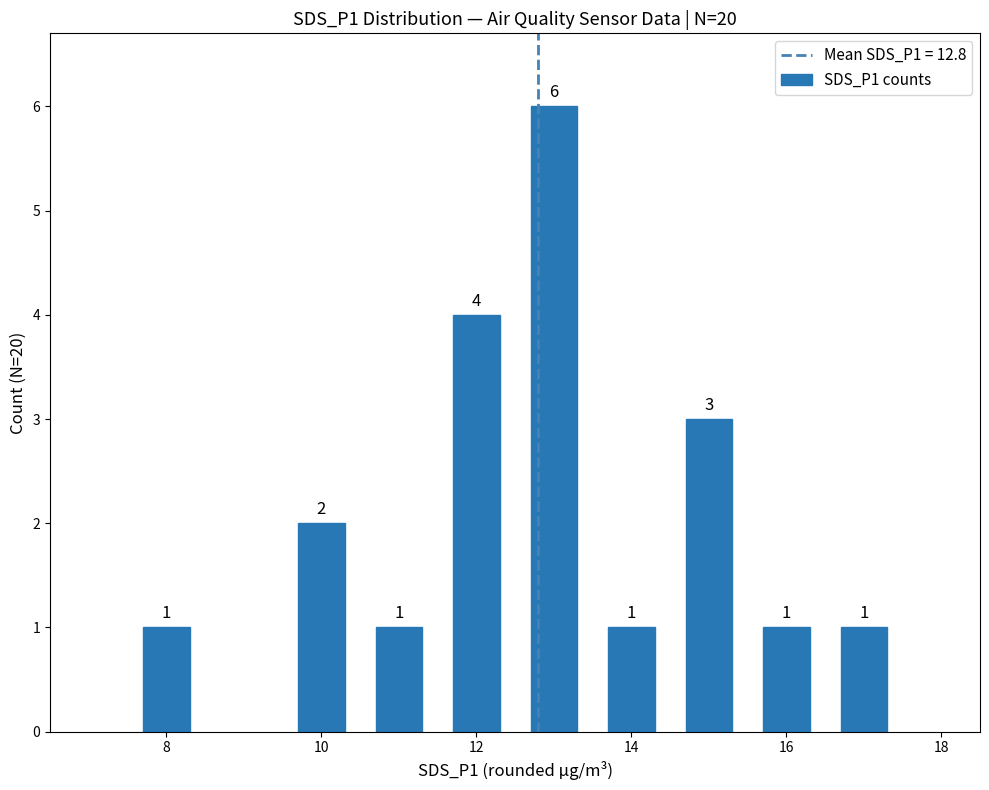

What is the difference between the maximum and minimum values?

5